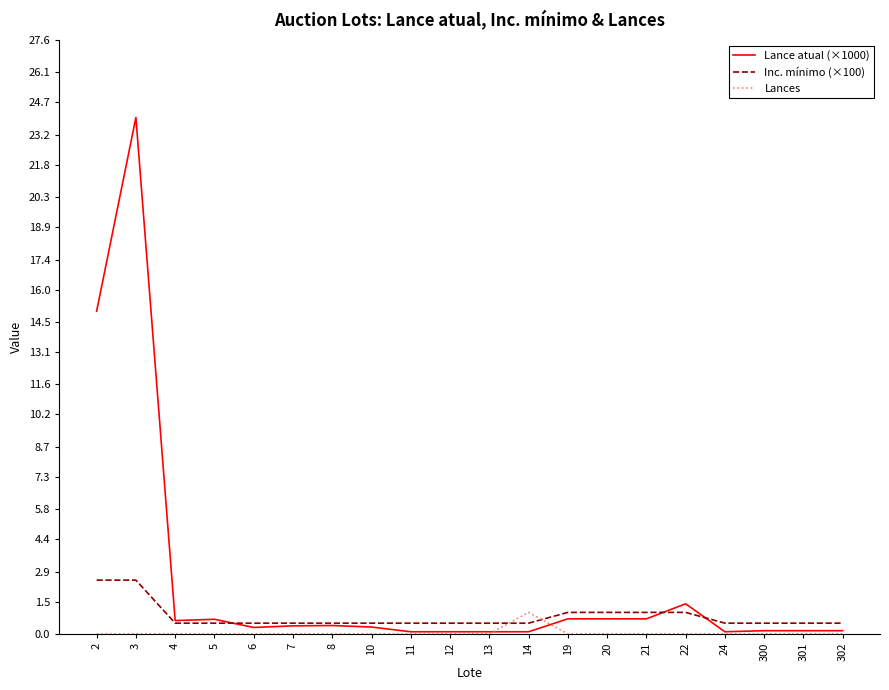

Between 19 and 300, which series saw the biggest shift?

Lance atual (×1000)